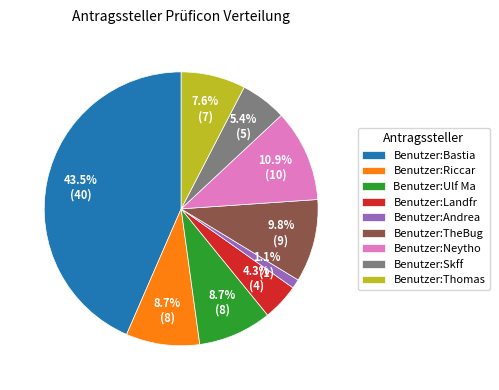

Is there any slice that represents more than half of the pie?

No